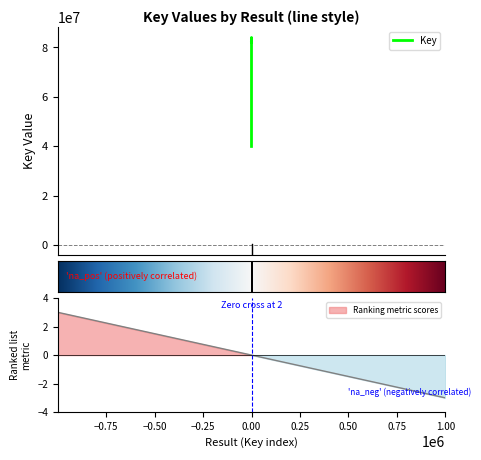

What is the difference between the second highest and minimum values?

42036901